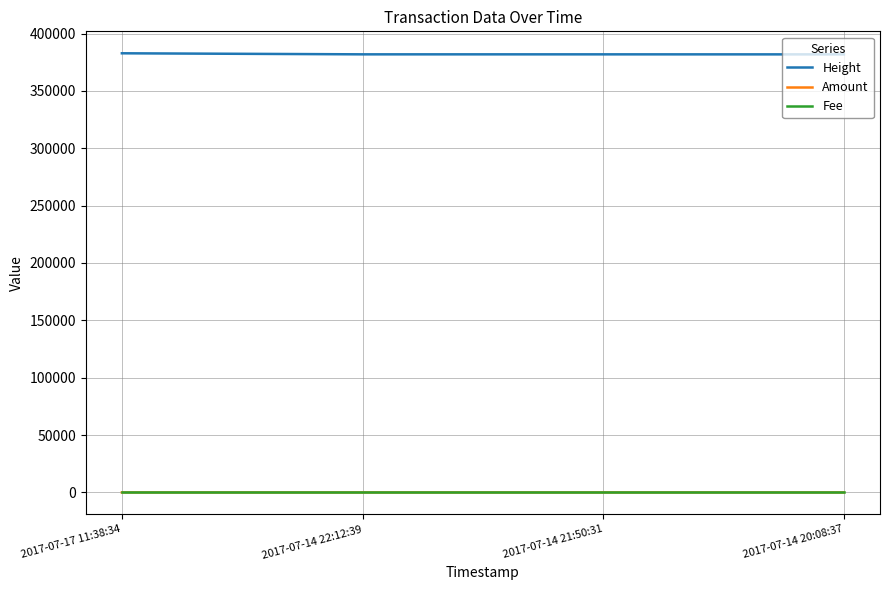

The Height series shows 260891 at 2017-07-14 22:12:39. True or false?

False